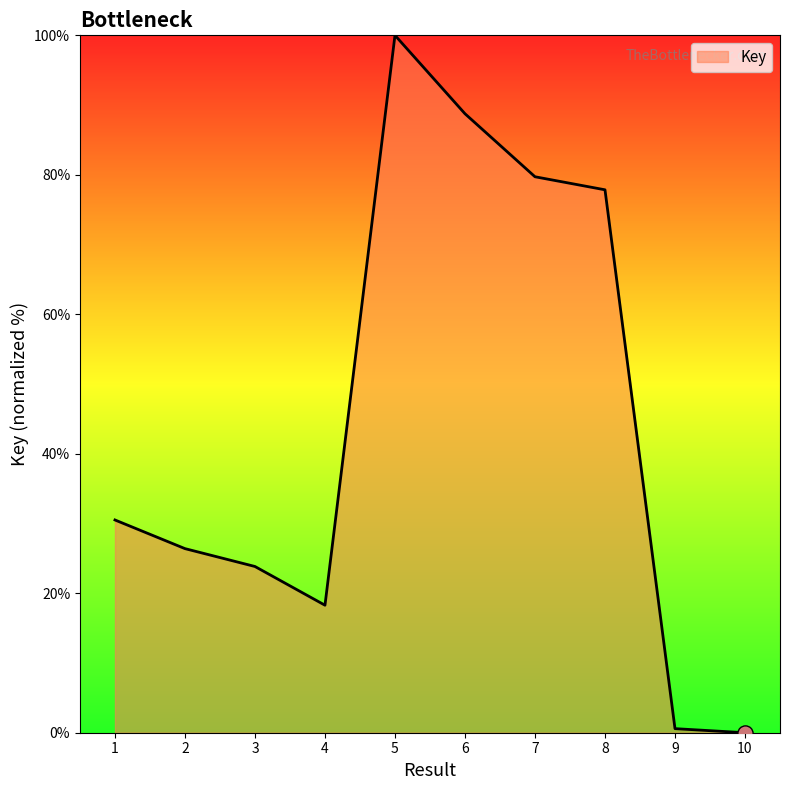

What is the change in value from 3 to 7?

+55.9